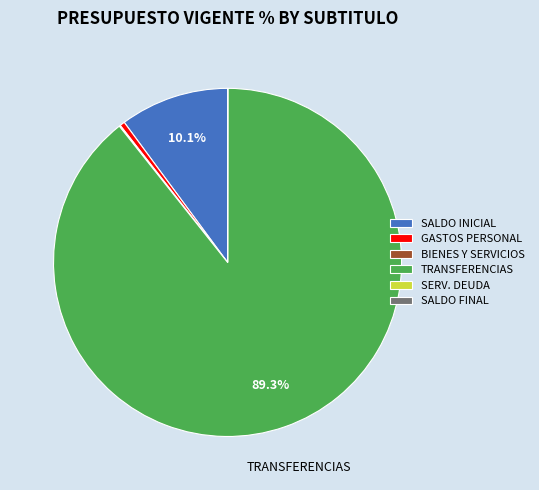

Which category has the biggest portion of the pie?

TRANSFERENCIAS